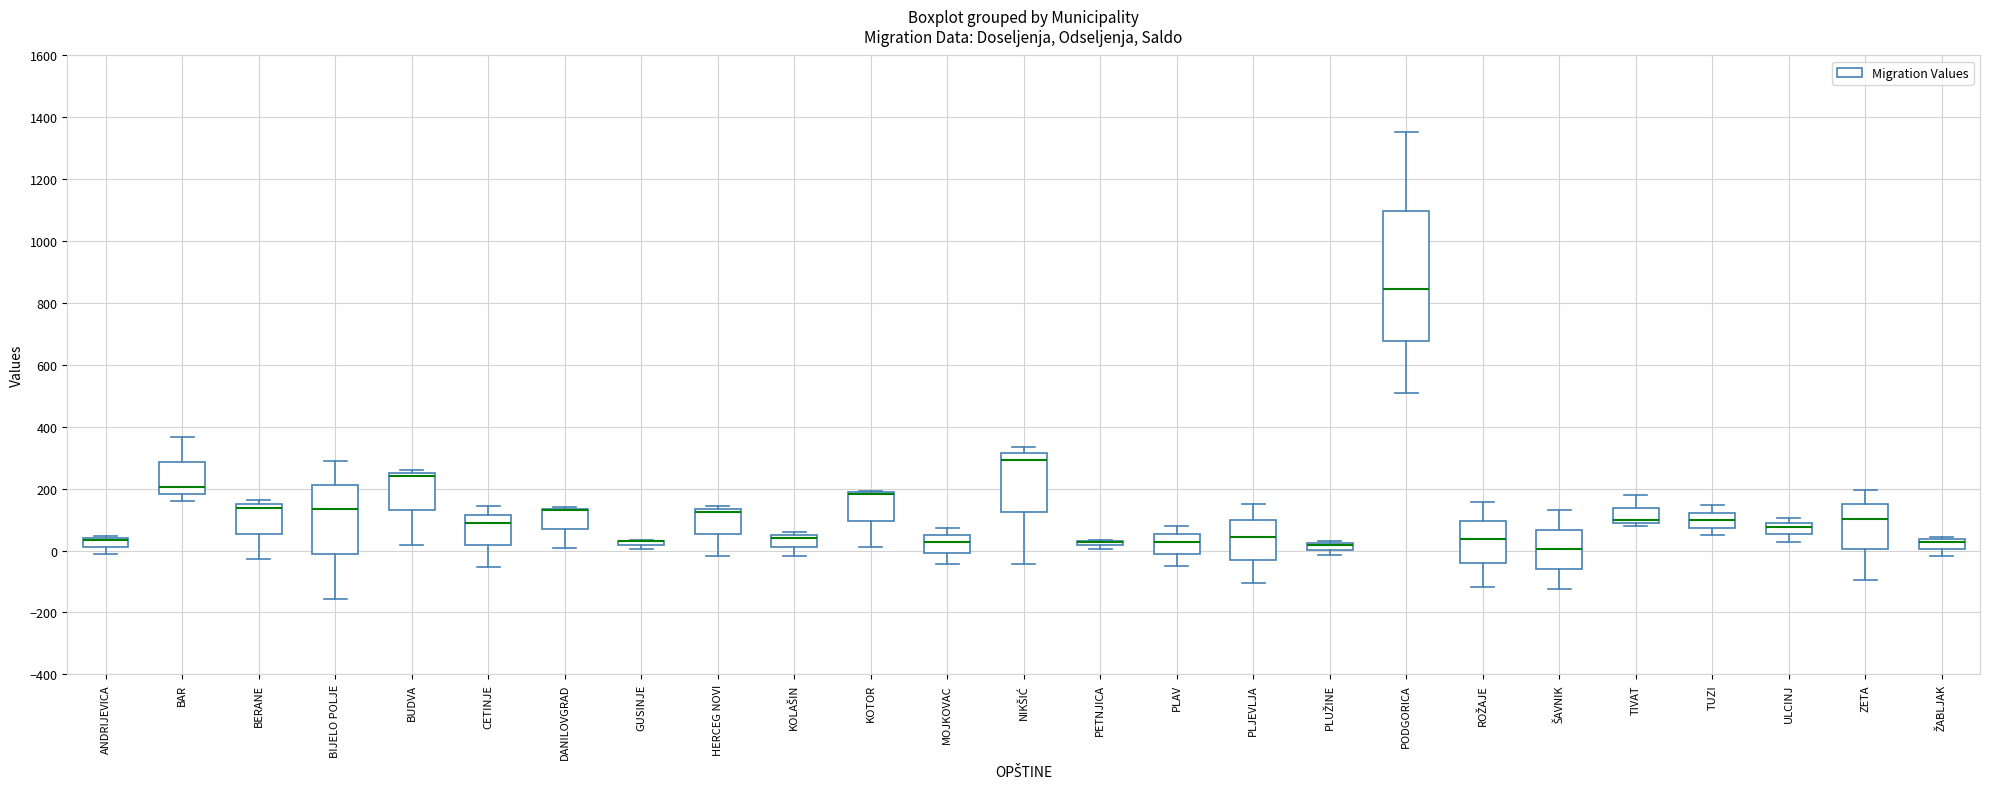

Where is the lower edge of the box for ŠAVNIK on the y-axis? The values are not printed on the chart, so give them approximately, as read against the axis.

-60